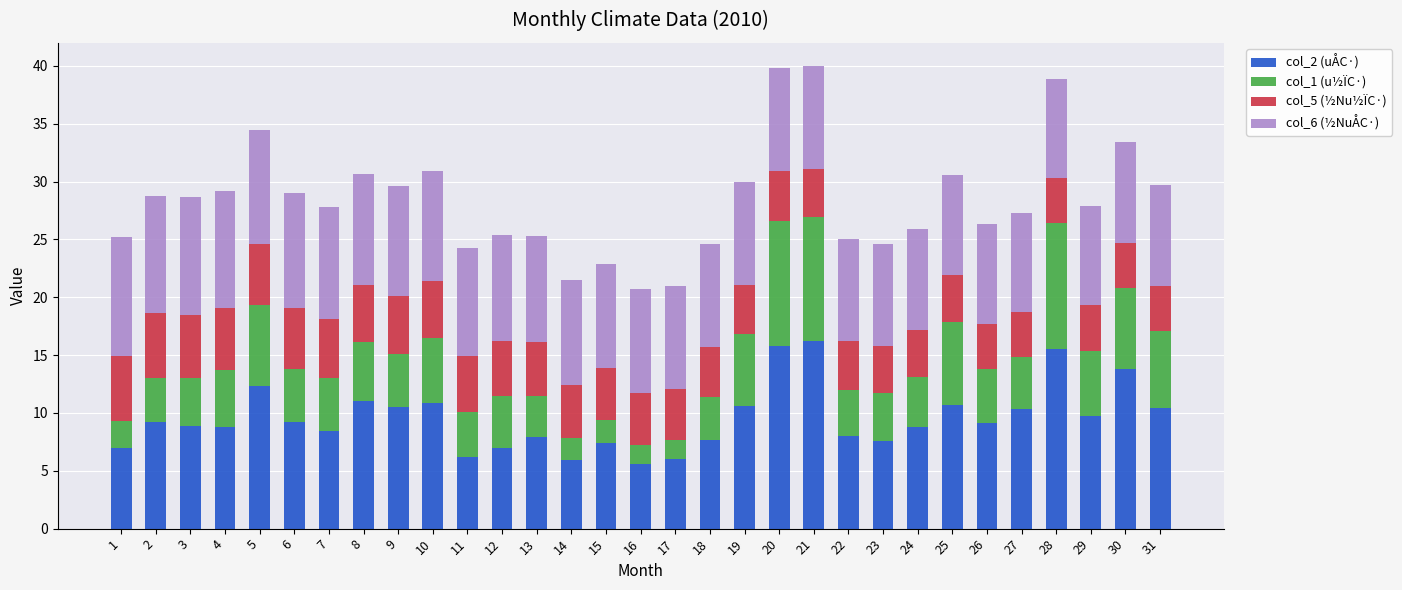

What is the difference between the maximum and minimum values in the col_2 (uÅC·) series?

10.6